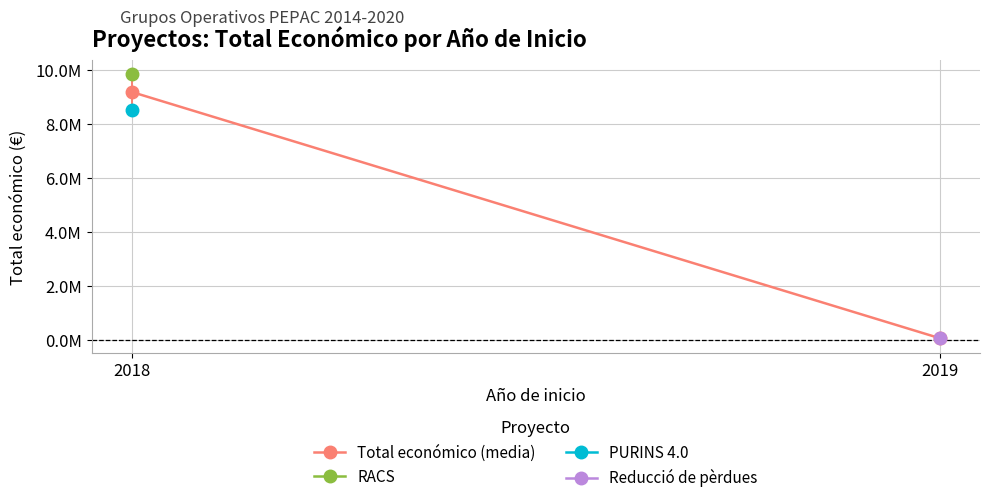

Reading right to left, transcribe all the data shown in this chart.

52055.0	9166465.5